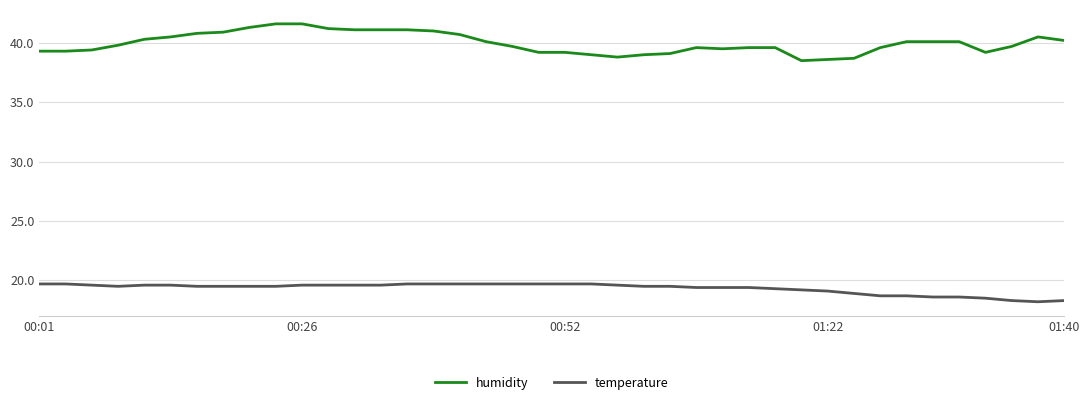

True or false: humidity and temperature intersect in this chart.

False